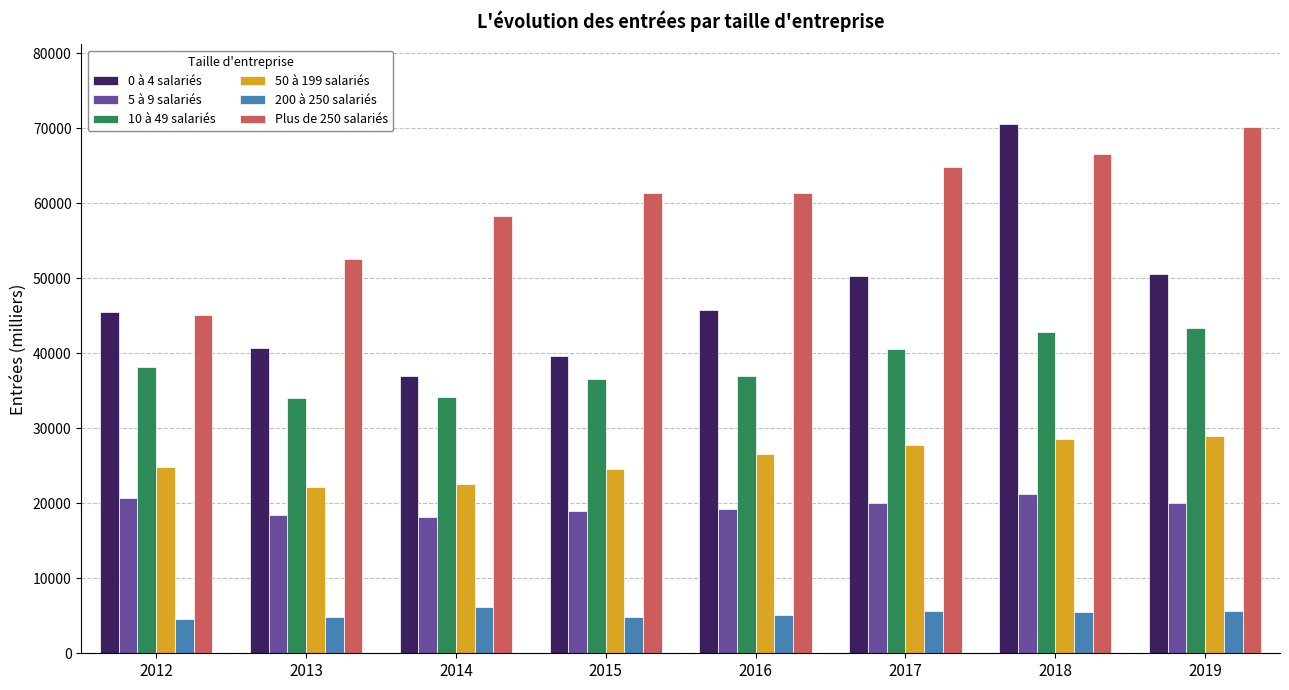

Which series has the widest spread of values?

0 à 4 salariés